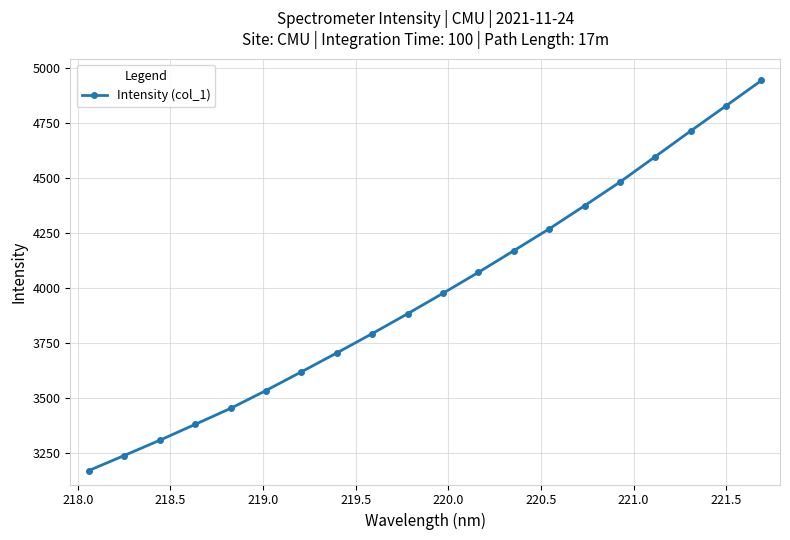

What is the average value?

3975.7